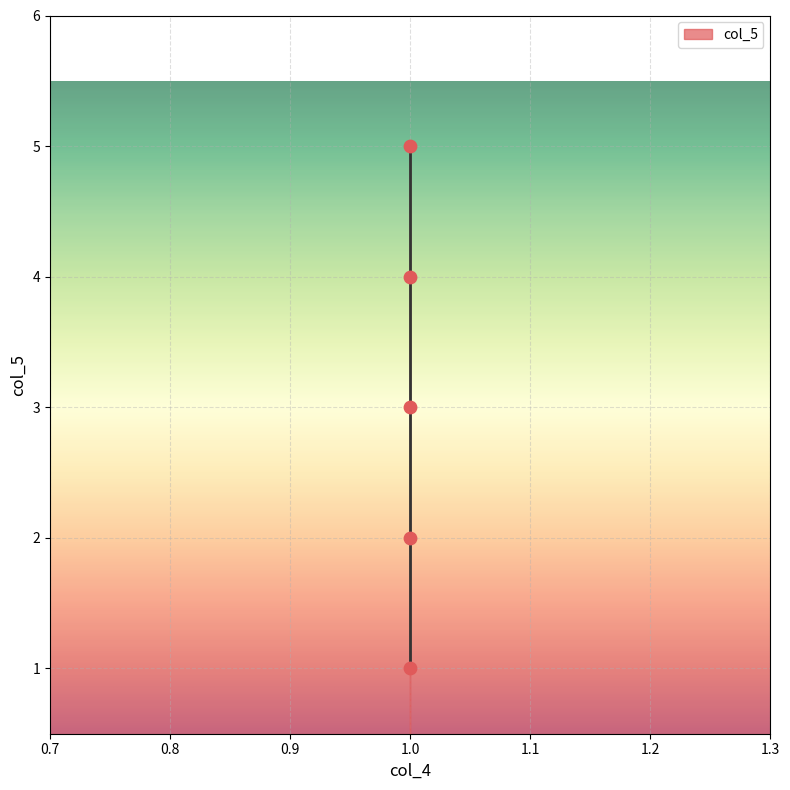

What is the average Y value?

3